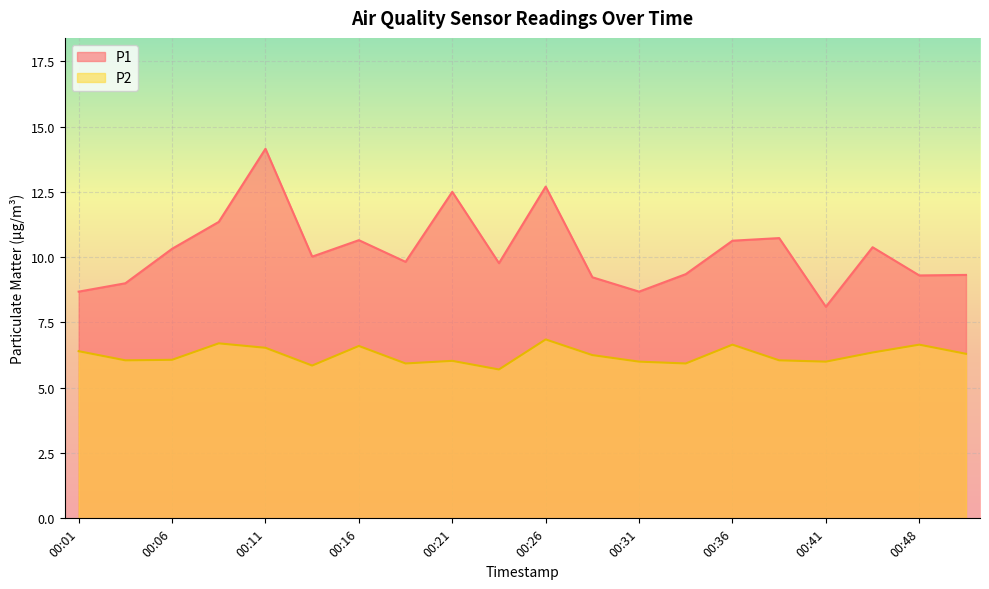

The value of P2 at 00:48 is 3.6. True or false?

False